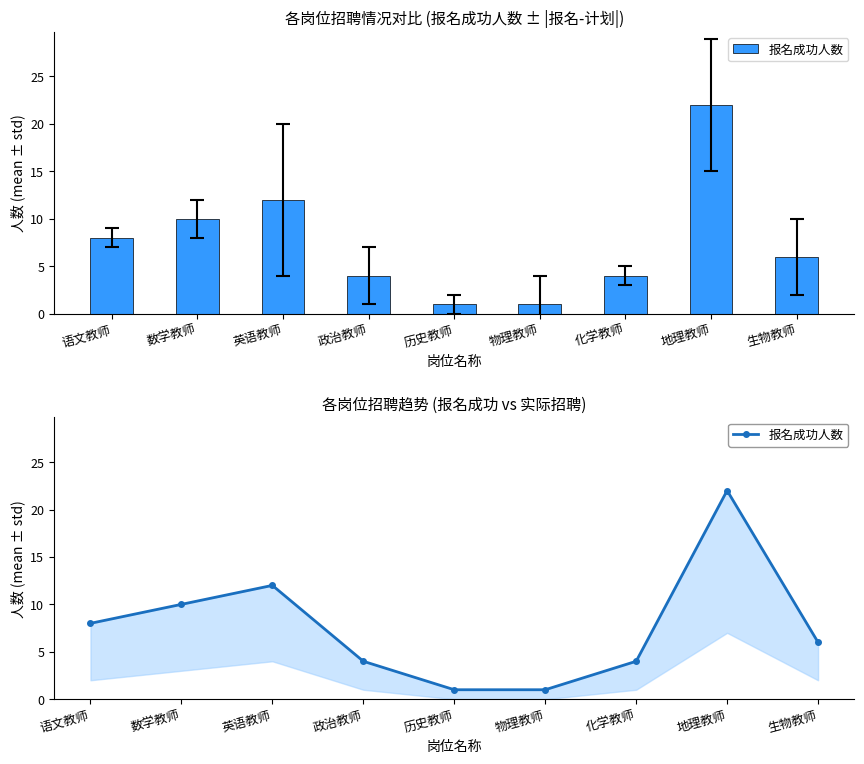

Rank the categories by value from highest to lowest.

地理教师, 英语教师, 数学教师, 语文教师, 生物教师, 政治教师, 化学教师, 历史教师, 物理教师